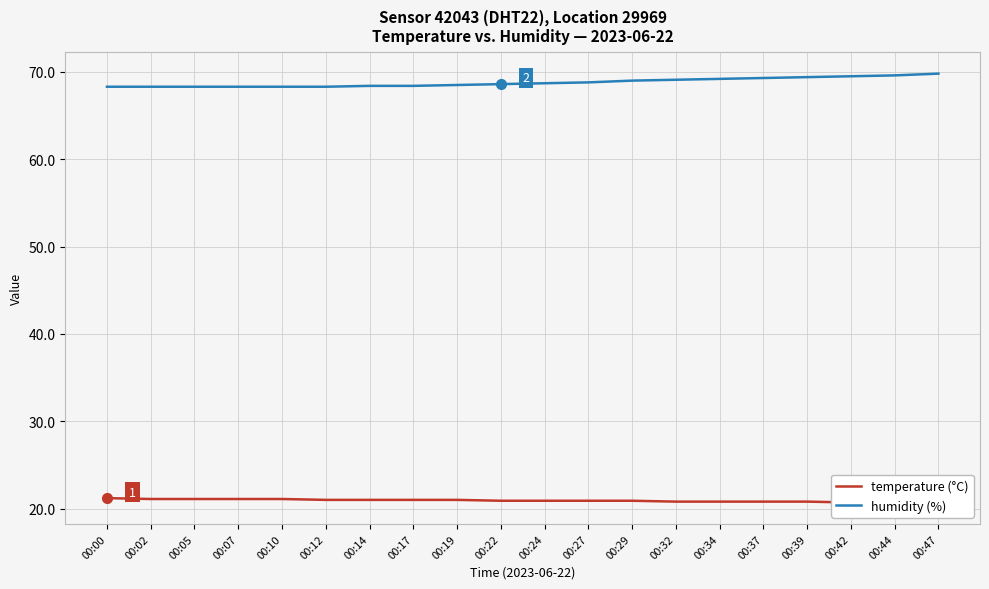

Reading left to right, extract all data points from this chart.

temperature (°C): 21.2	21.1	21.1	21.1	21.1	21.0	21.0	21.0	21.0	20.9	20.9	20.9	20.9	20.8	20.8	20.8	20.8	20.7	20.7	20.7
humidity (%): 68.3	68.3	68.3	68.3	68.3	68.3	68.4	68.4	68.5	68.6	68.7	68.8	69.0	69.1	69.2	69.3	69.4	69.5	69.6	69.8